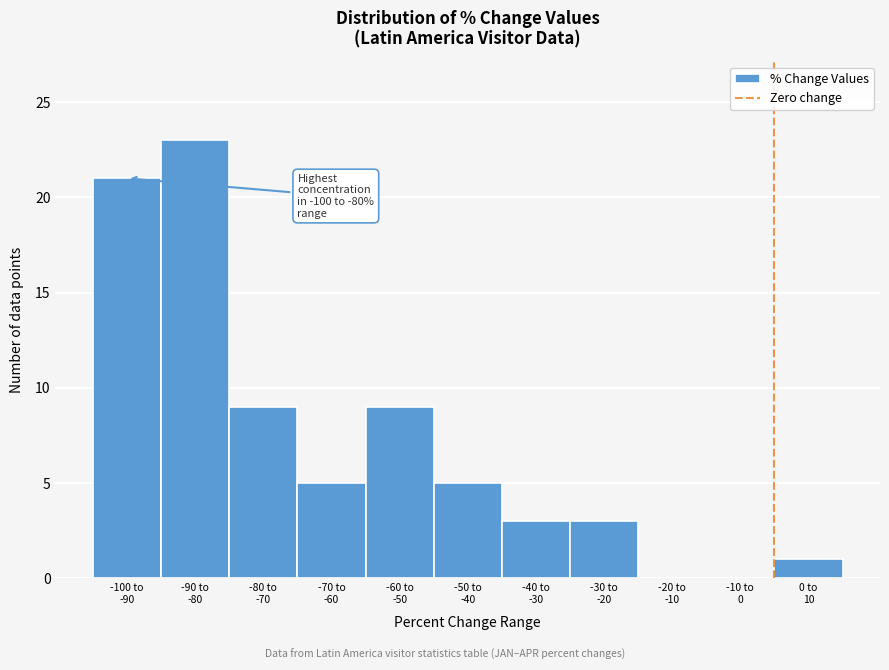

What is the sum of all values?

79